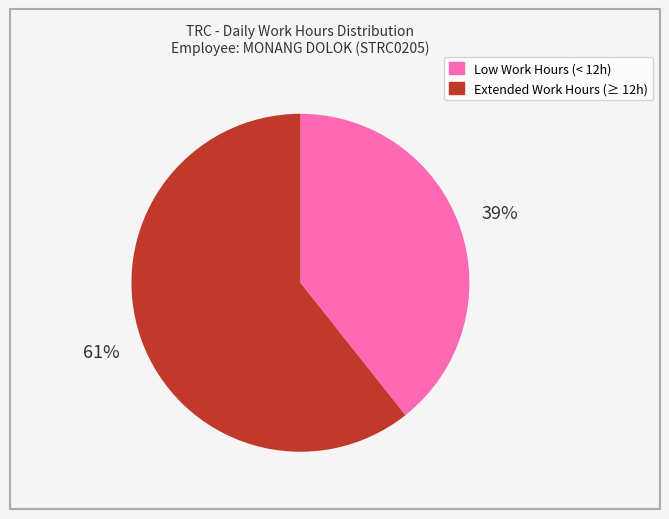

Do Extended Work Hours (≥ 12h) and Low Work Hours (< 12h) together represent more than half of the pie?

Yes